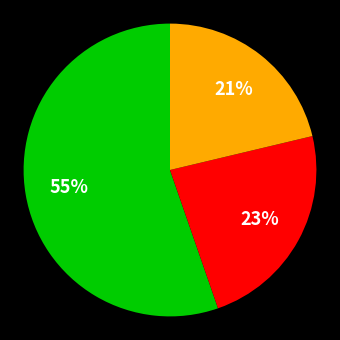

To the nearest percent, what is the average slice percentage?

33%